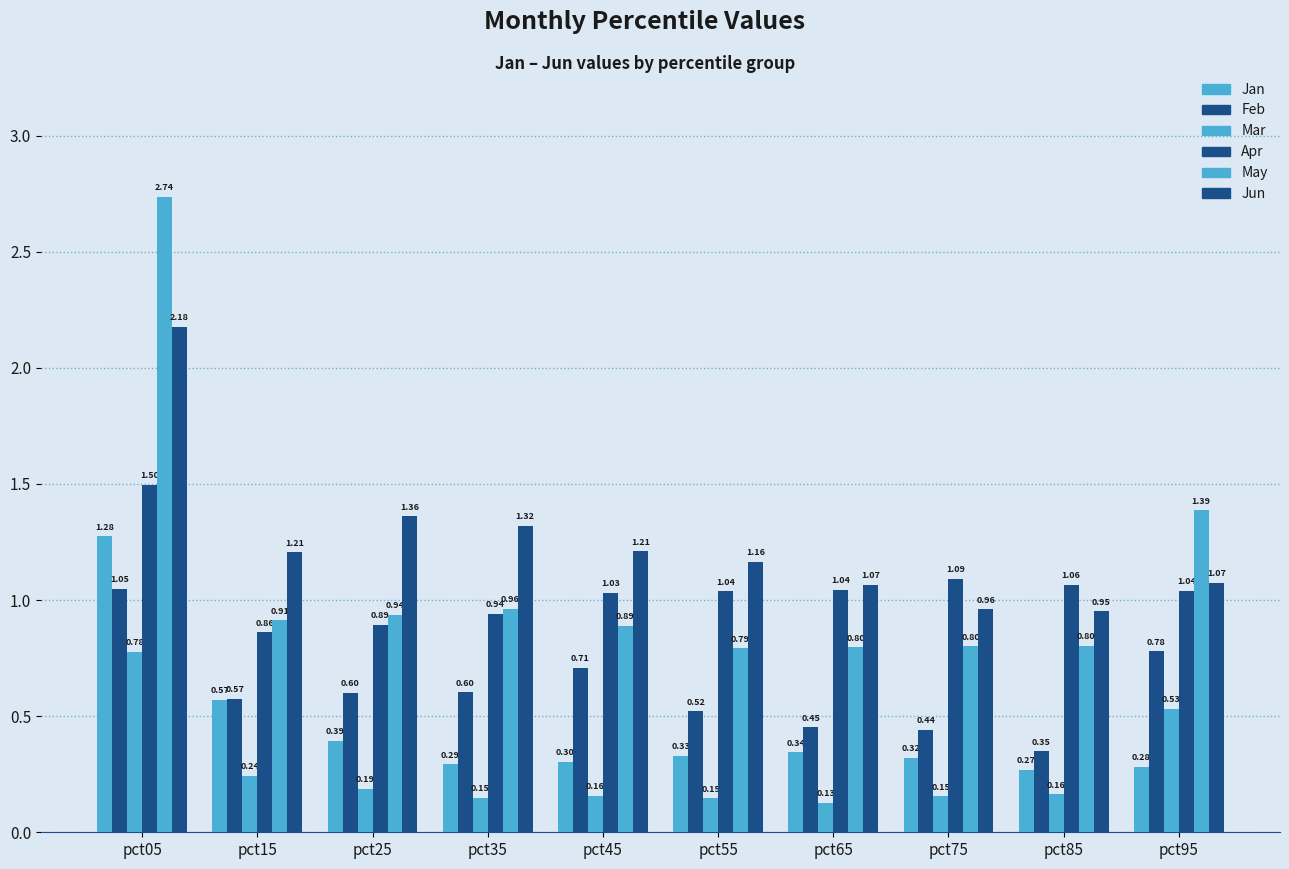

Is the value of Feb at pct75 greater than the value of Apr at pct45?

No